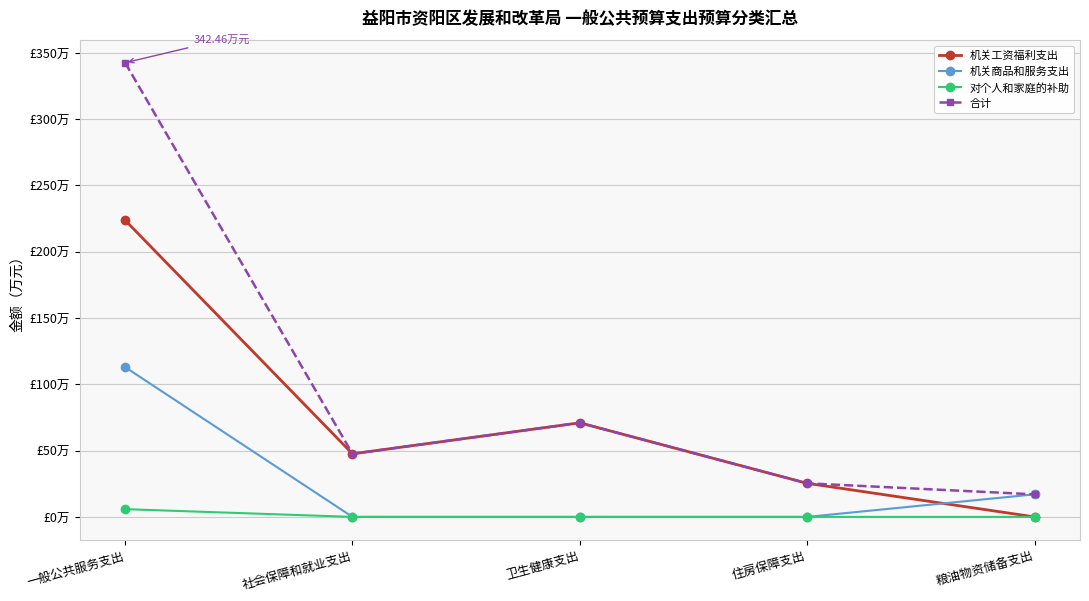

What is the value of the 合计 point at the 3rd from the left?

70.9